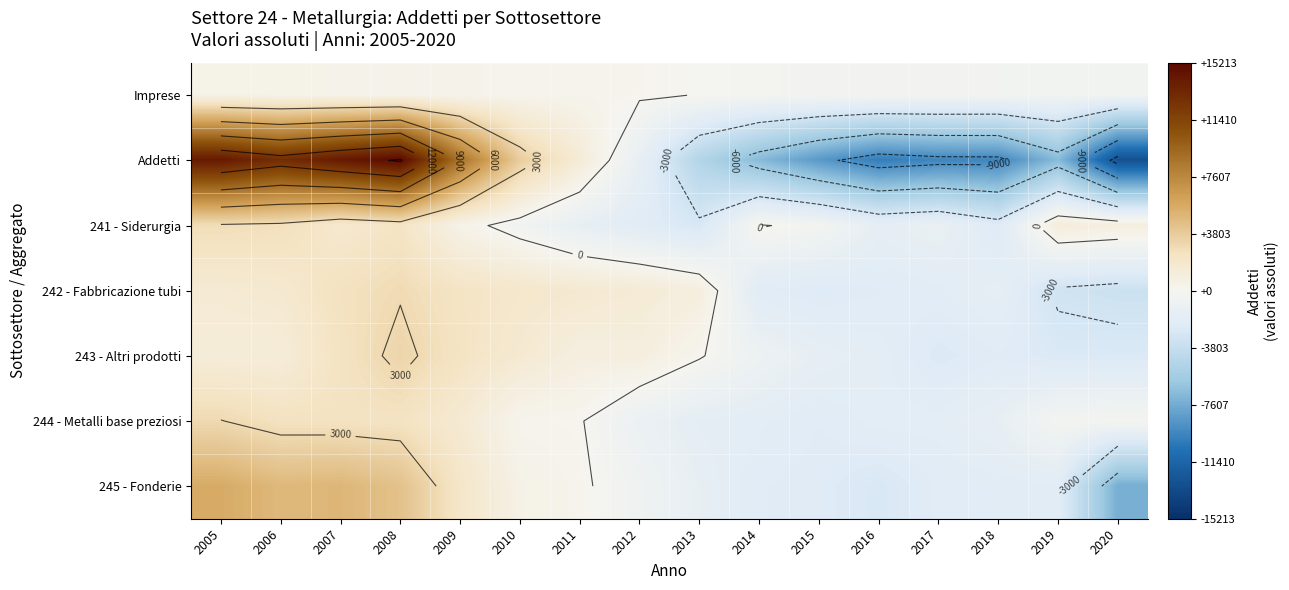

The value of 243 - Altri prodotti at 2017 is -2484.9. True or false?

True